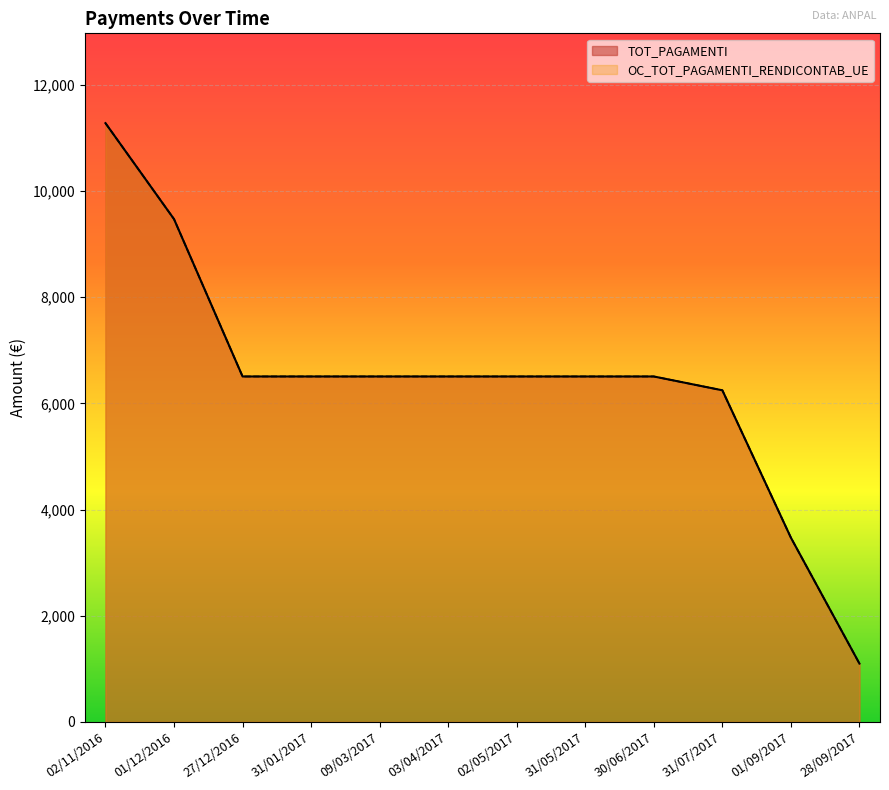

True or false: TOT_PAGAMENTI and OC_TOT_PAGAMENTI_RENDICONTAB_UE intersect in this chart.

False